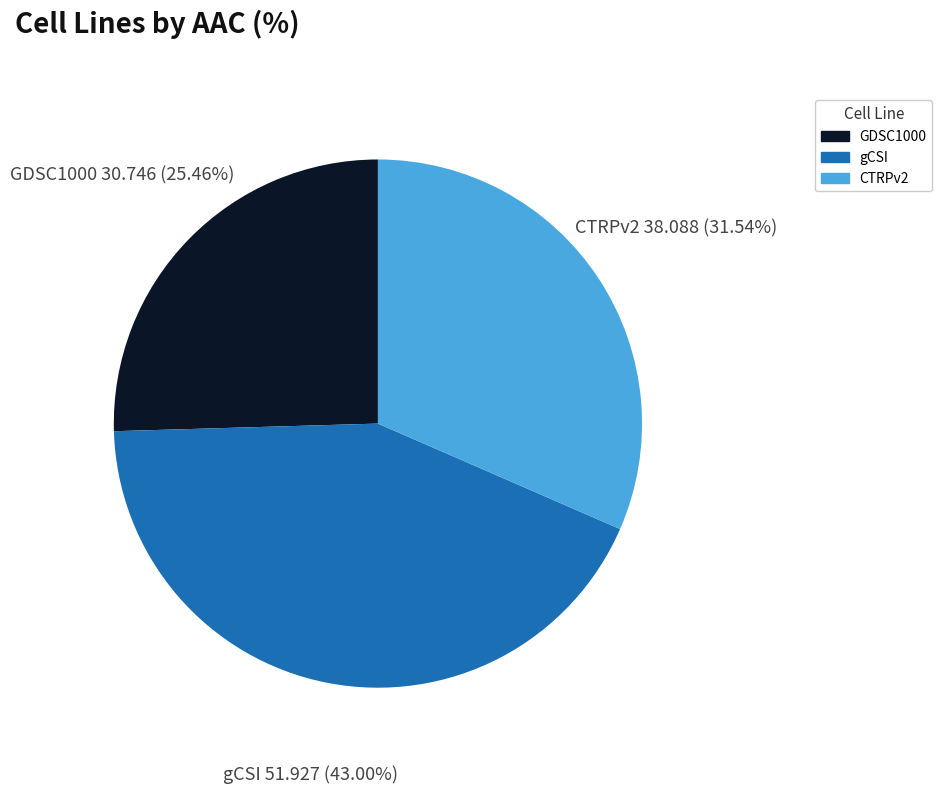

To the nearest percent, what percentage of the pie is GDSC1000?

25%